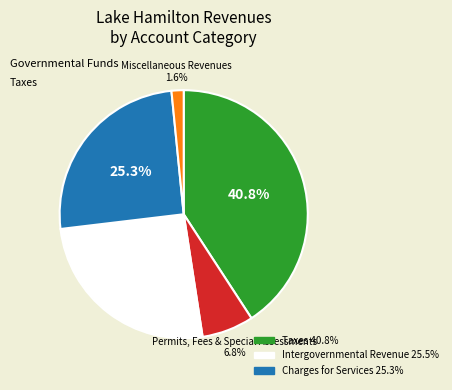

Does any single category account for the majority?

No